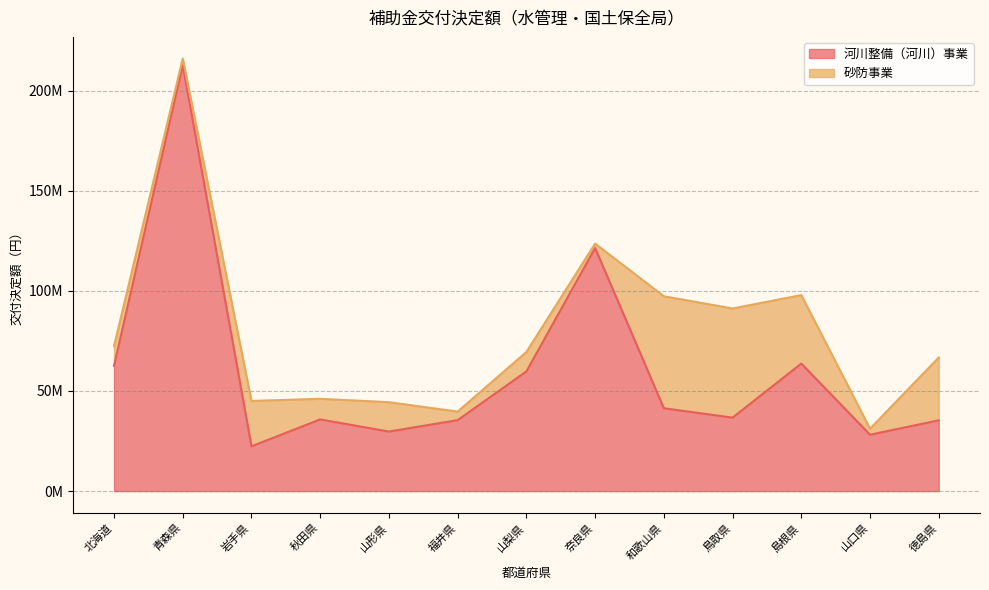

What is the greatest value displayed?

212756496